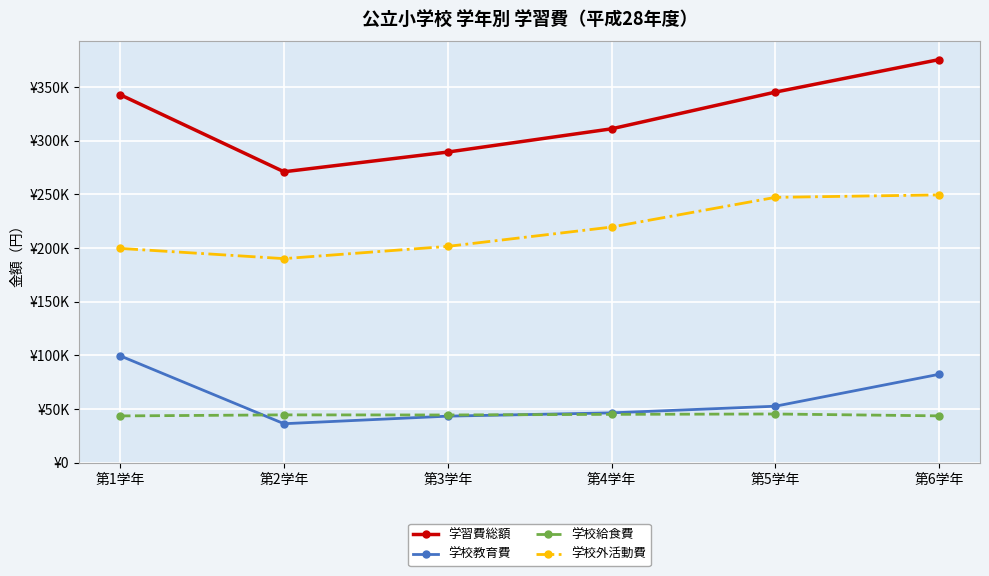

What are all the series names shown in the legend?

学習費総額, 学校教育費, 学校給食費, 学校外活動費